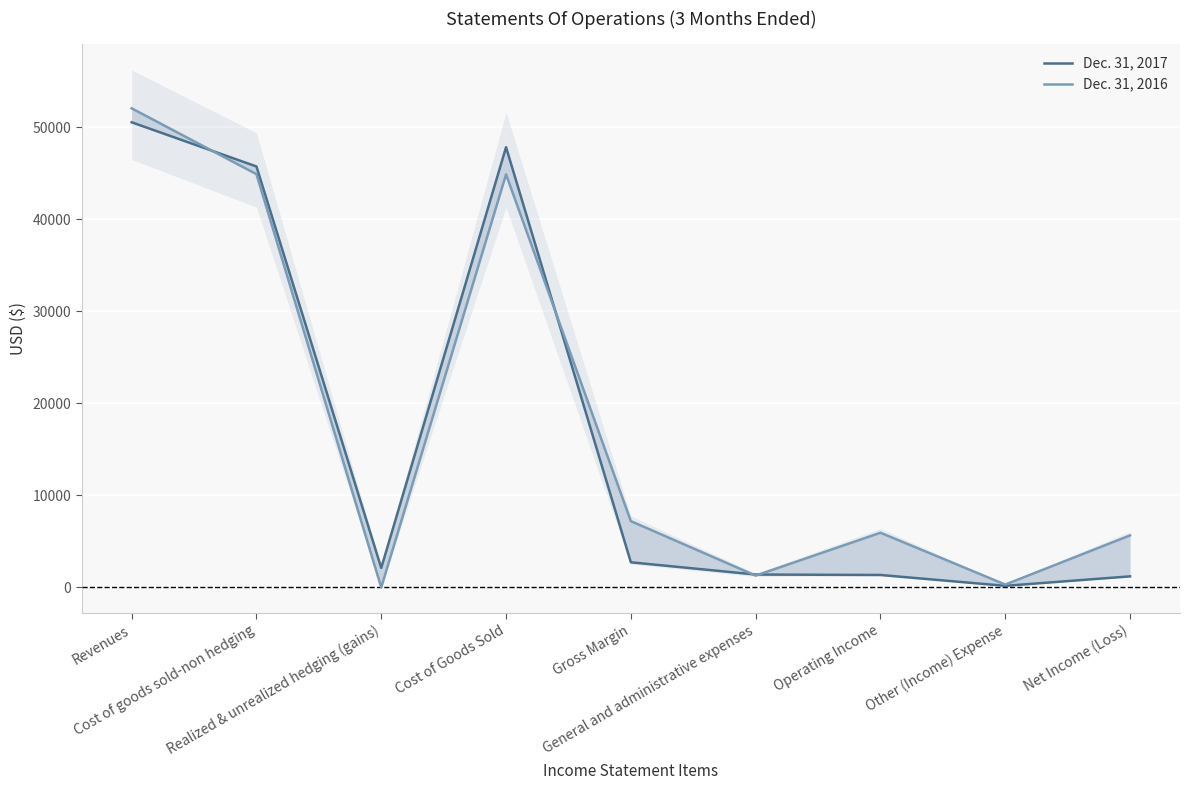

List the series in order of their overall mean, highest first.

Dec. 31, 2016, Dec. 31, 2017